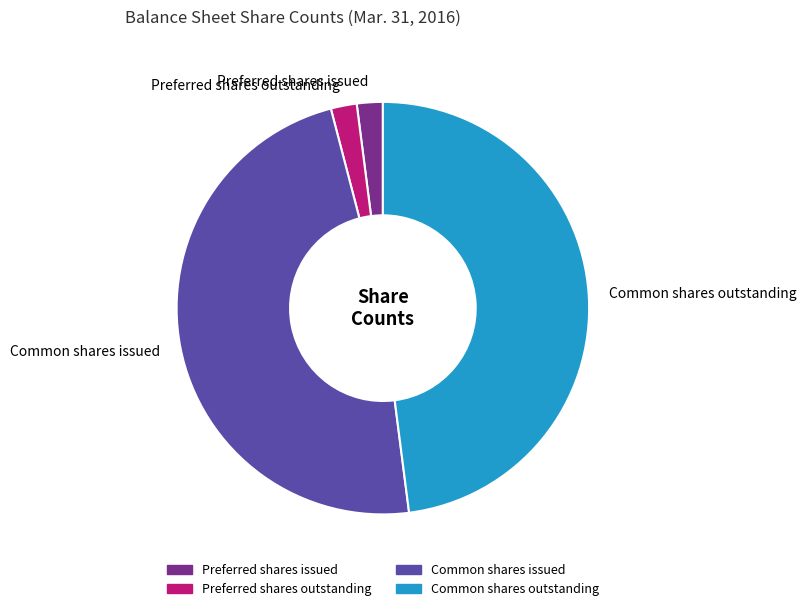

The Preferred shares issued slice represents 2% of the pie. True or false?

True